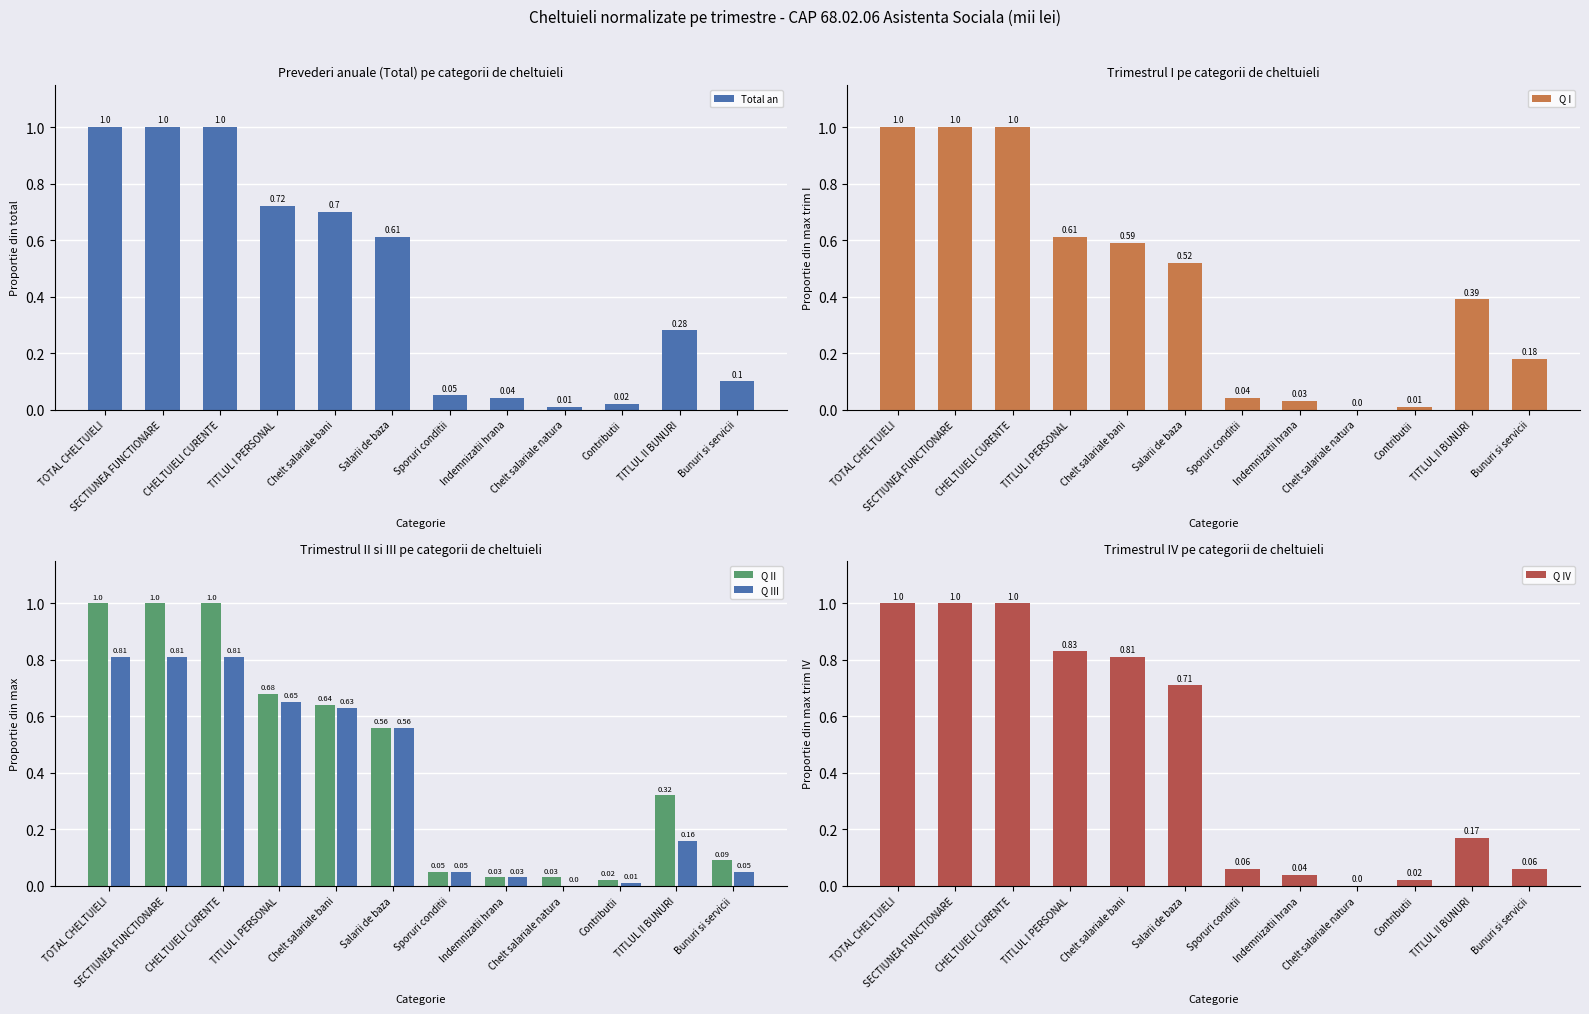

What is the highest value of the Q I series?

1.0